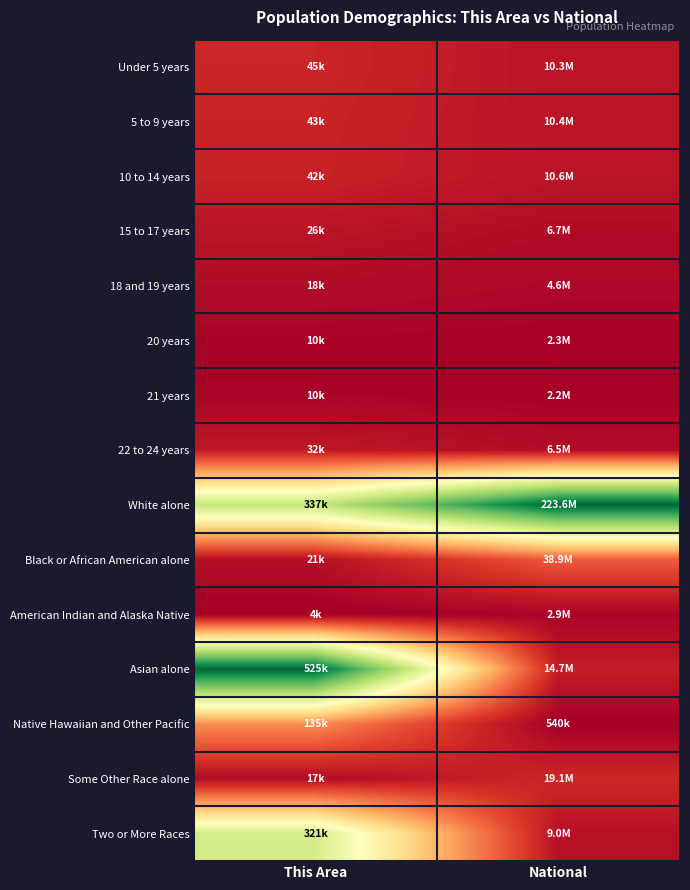

At which category is the sum across all series the highest?

This Area